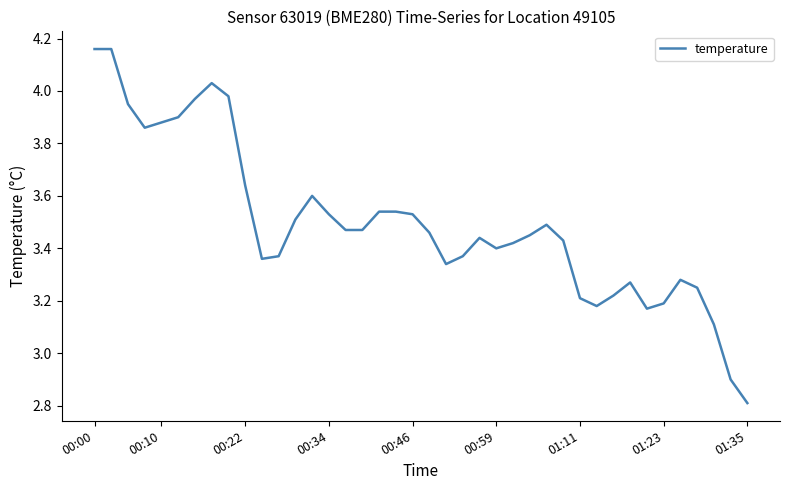

What is the minimum value shown in the chart?

2.8